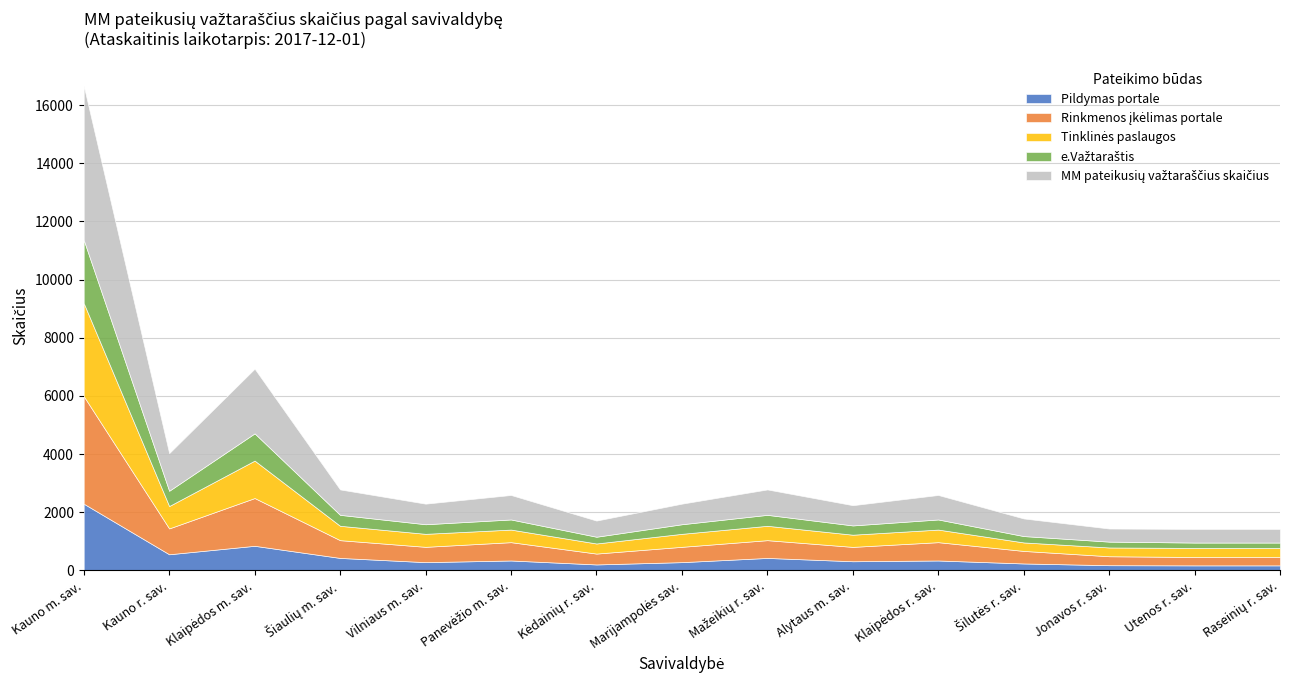

What is the label of the 4th point from the left?

Šiaulių m. sav.